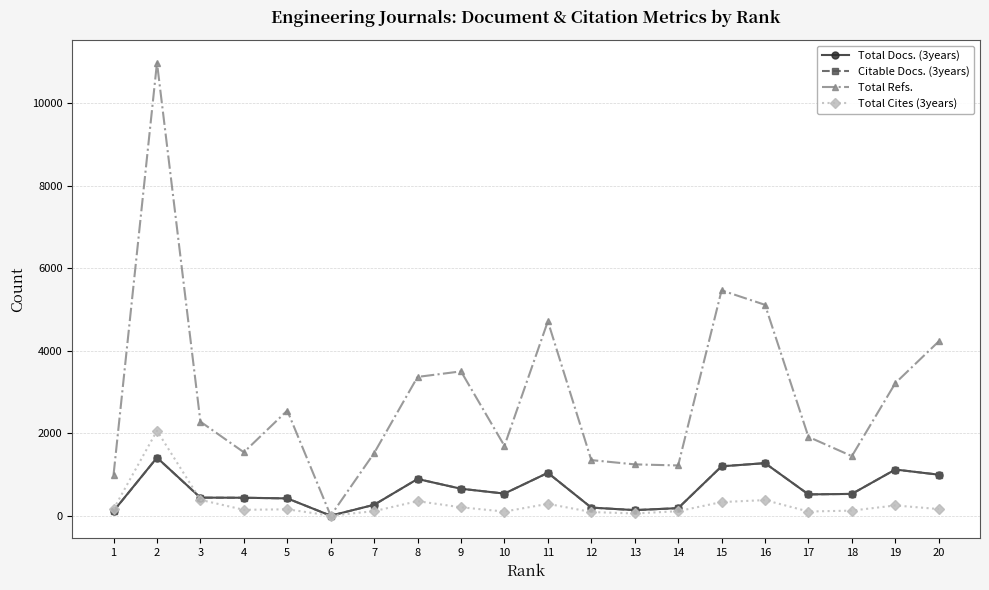

How many data points in Total Cites (3years) are less than 160?

10